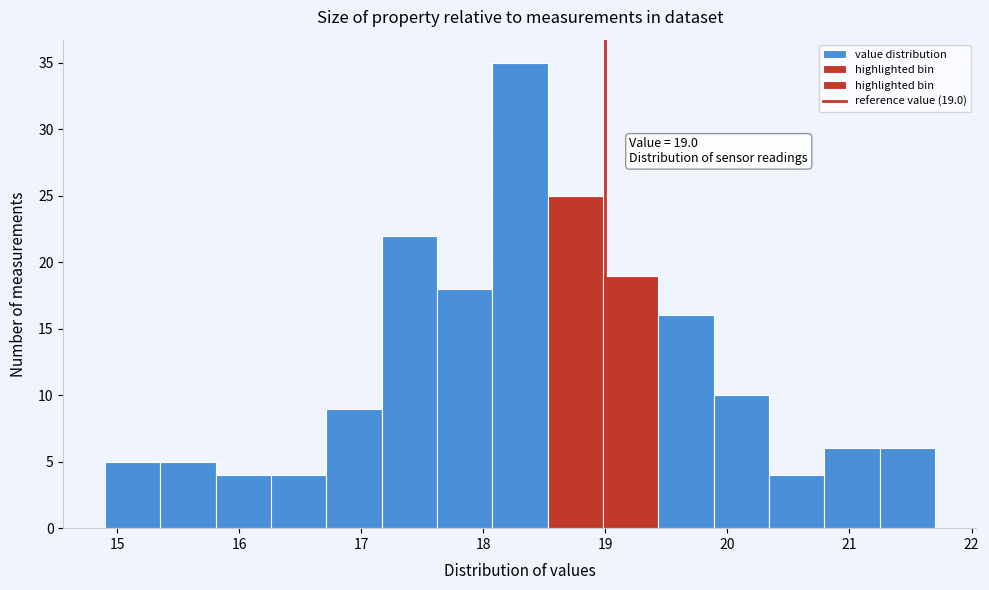

Which range on the x-axis has the tallest bar?

18.1 to 18.5